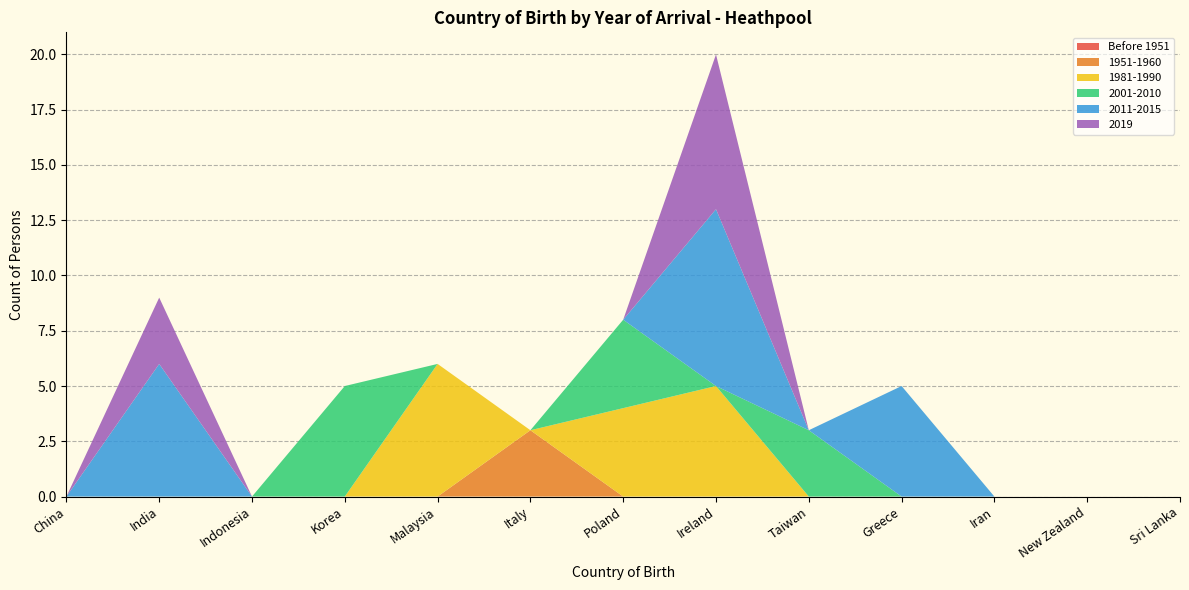

Reading right to left, what are all the values shown in this chart?

Before 1951: Sri Lanka=0	New Zealand=0	Iran=0	Greece=0	Taiwan=0	Ireland=0	Poland=0	Italy=0	Malaysia=0	Korea=0	Indonesia=0	India=0	China=0
1951-1960: Sri Lanka=0	New Zealand=0	Iran=0	Greece=0	Taiwan=0	Ireland=0	Poland=0	Italy=3	Malaysia=0	Korea=0	Indonesia=0	India=0	China=0
1981-1990: Sri Lanka=0	New Zealand=0	Iran=0	Greece=0	Taiwan=0	Ireland=5	Poland=4	Italy=0	Malaysia=6	Korea=0	Indonesia=0	India=0	China=0
2001-2010: Sri Lanka=0	New Zealand=0	Iran=0	Greece=0	Taiwan=3	Ireland=0	Poland=4	Italy=0	Malaysia=0	Korea=5	Indonesia=0	India=0	China=0
2011-2015: Sri Lanka=0	New Zealand=0	Iran=0	Greece=5	Taiwan=0	Ireland=8	Poland=0	Italy=0	Malaysia=0	Korea=0	Indonesia=0	India=6	China=0
2019: Sri Lanka=0	New Zealand=0	Iran=0	Greece=0	Taiwan=0	Ireland=7	Poland=0	Italy=0	Malaysia=0	Korea=0	Indonesia=0	India=3	China=0